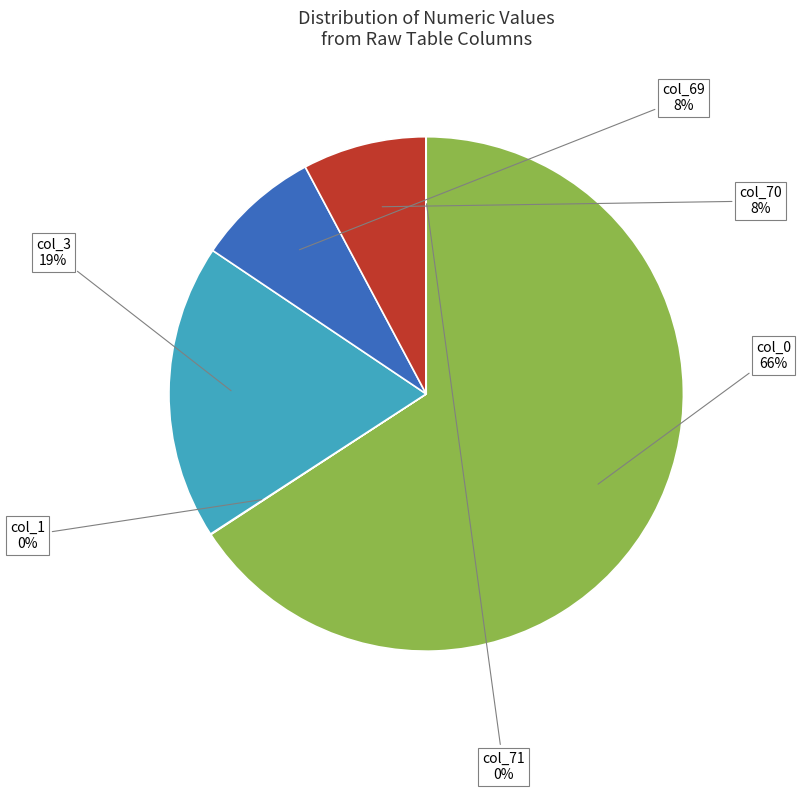

Is there a majority slice in this chart?

Yes